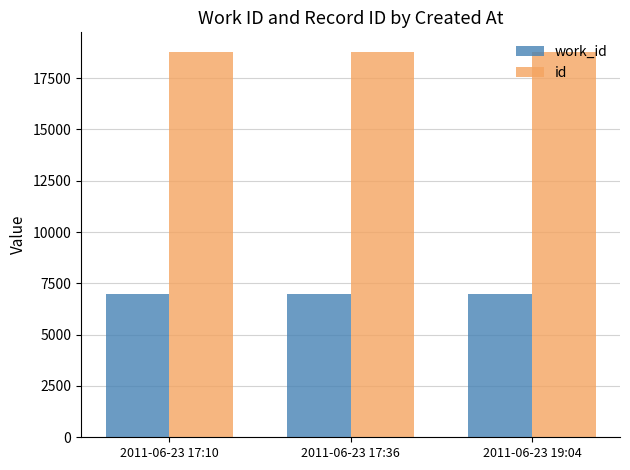

How many groups of bars are there?

3